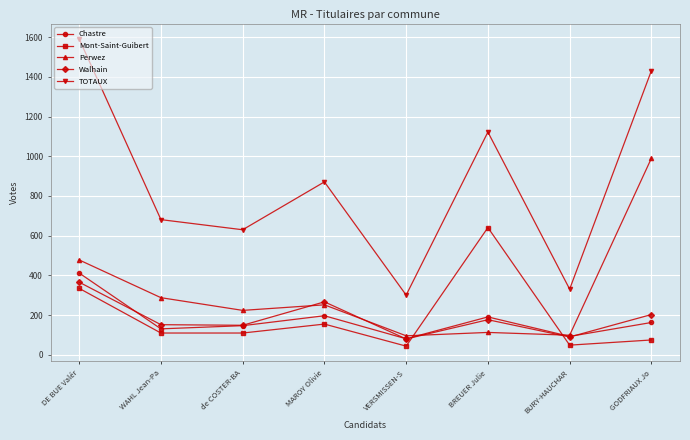

True or false: Perwez and Walhain intersect in this chart.

True